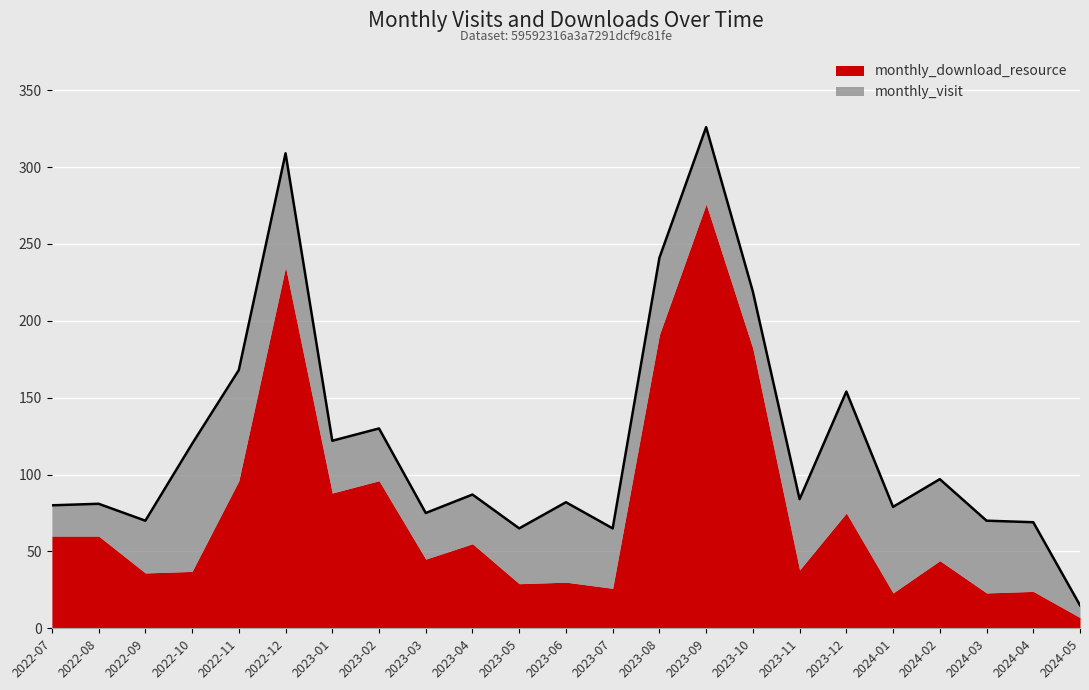

How many values in the monthly_download_resource series are below 45?

11